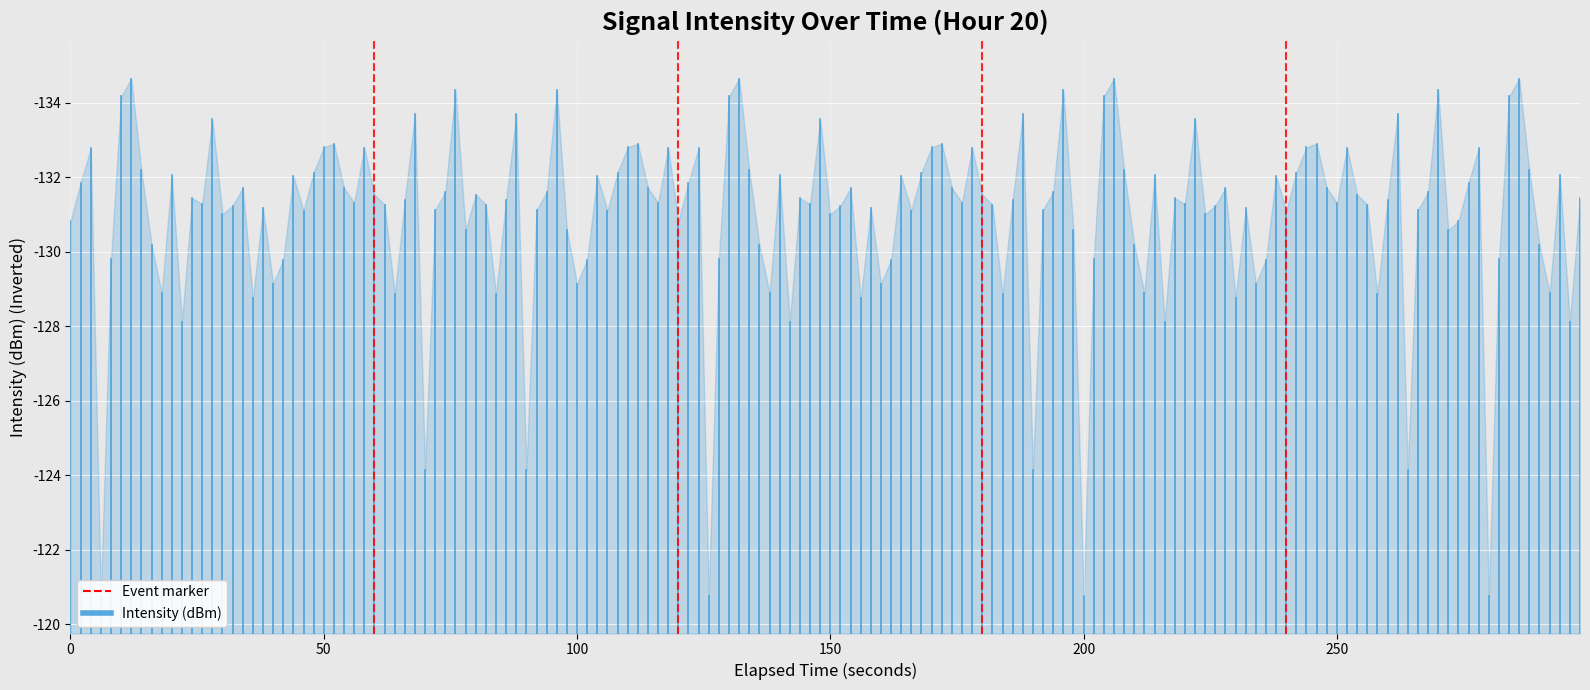

True or false: Intensity (dBm) has a value of 64.2 at 0.

False